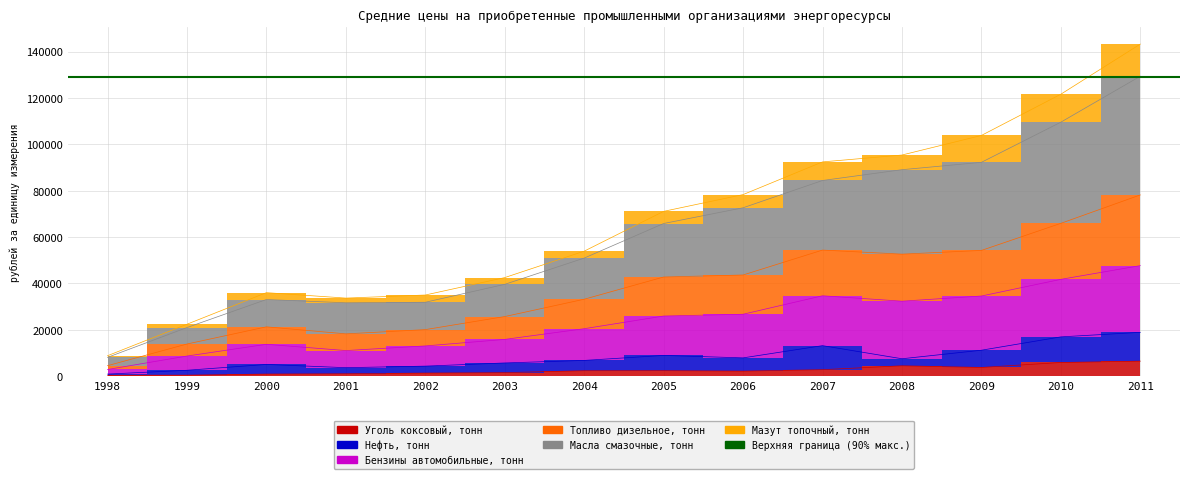

At which label does Уголь коксовый, тонн first exceed 2382?

2005